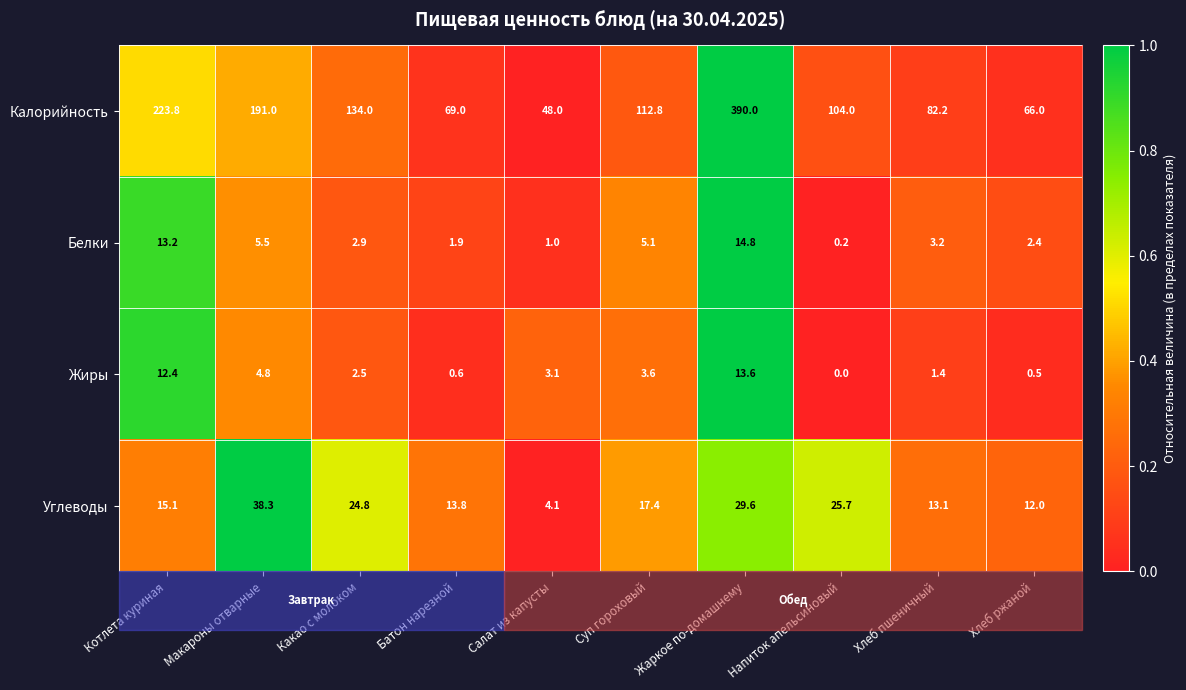

Which label corresponds to the largest value in the chart?

Жаркое по-домашнему